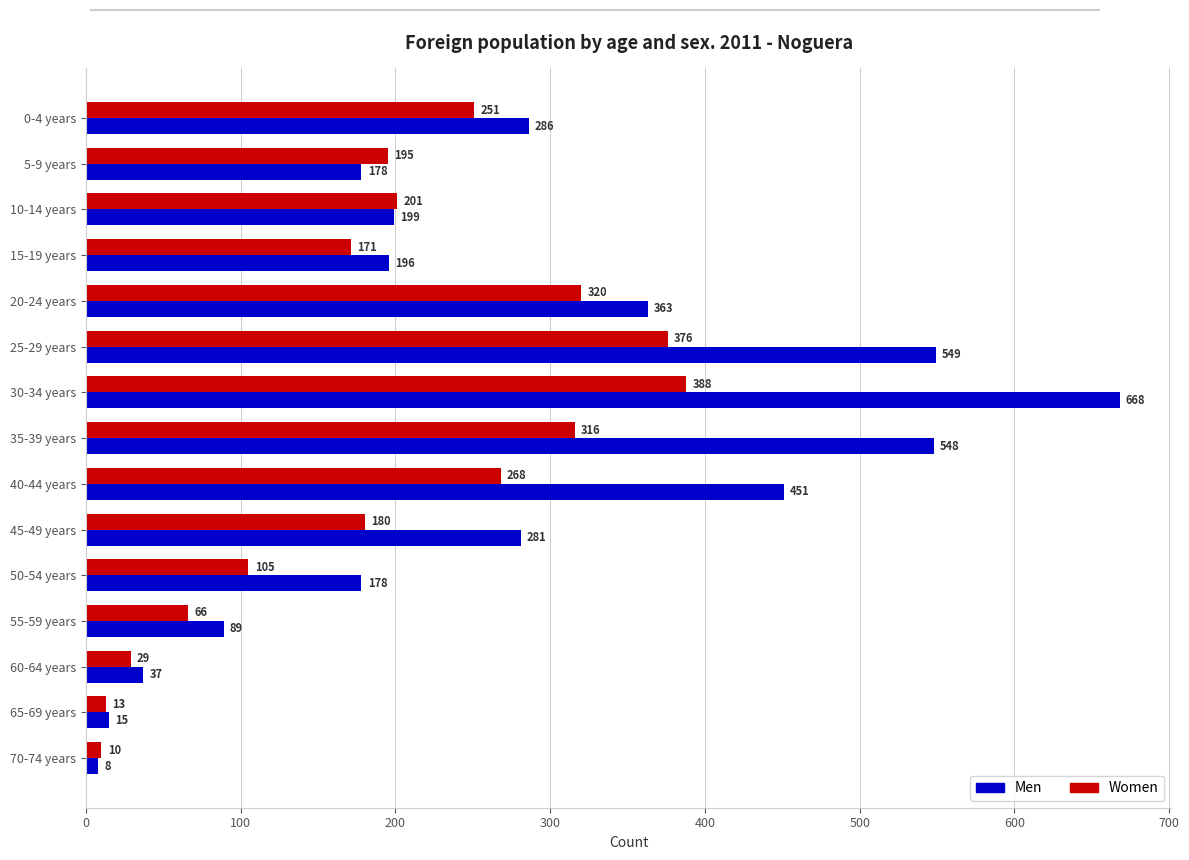

Which series has the widest spread of values?

Men